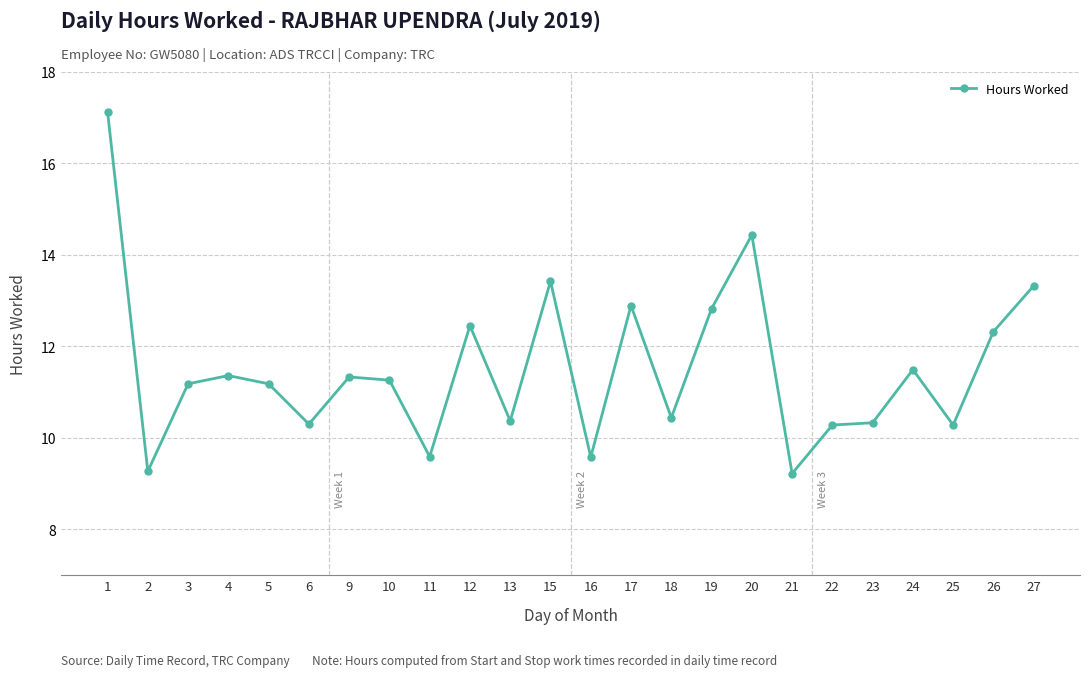

Where is the first local minimum?

2